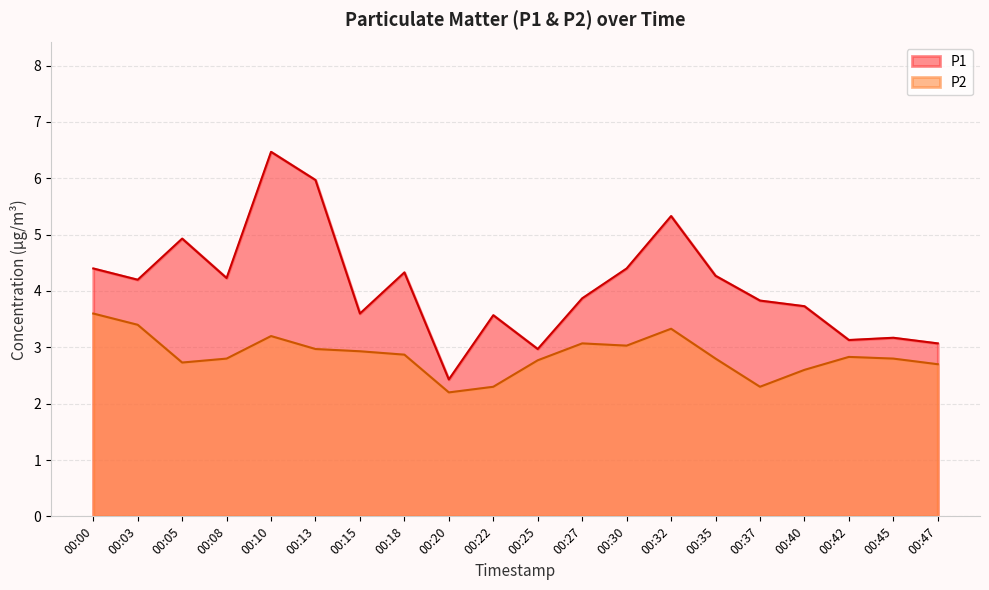

The value of P1 at 00:35 is 2.6. True or false?

False